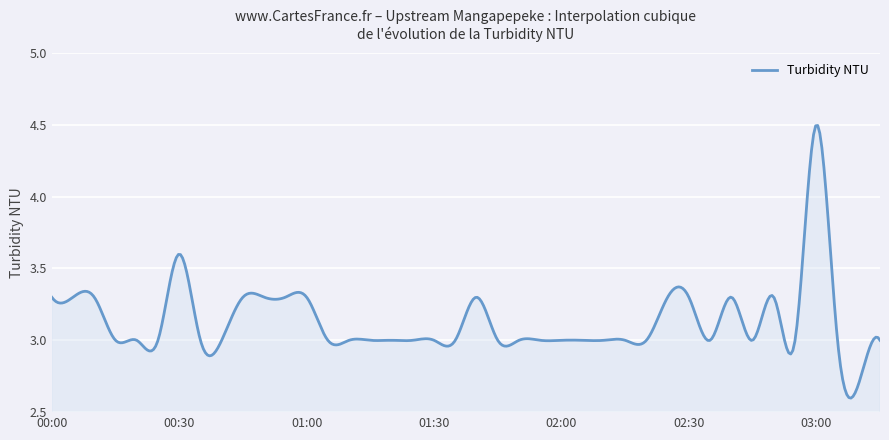

What is the greatest value displayed?

4.5